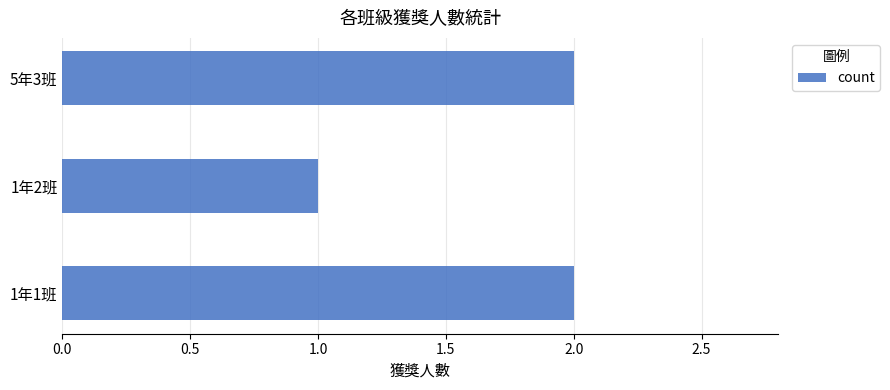

How many data points does each series have?

3